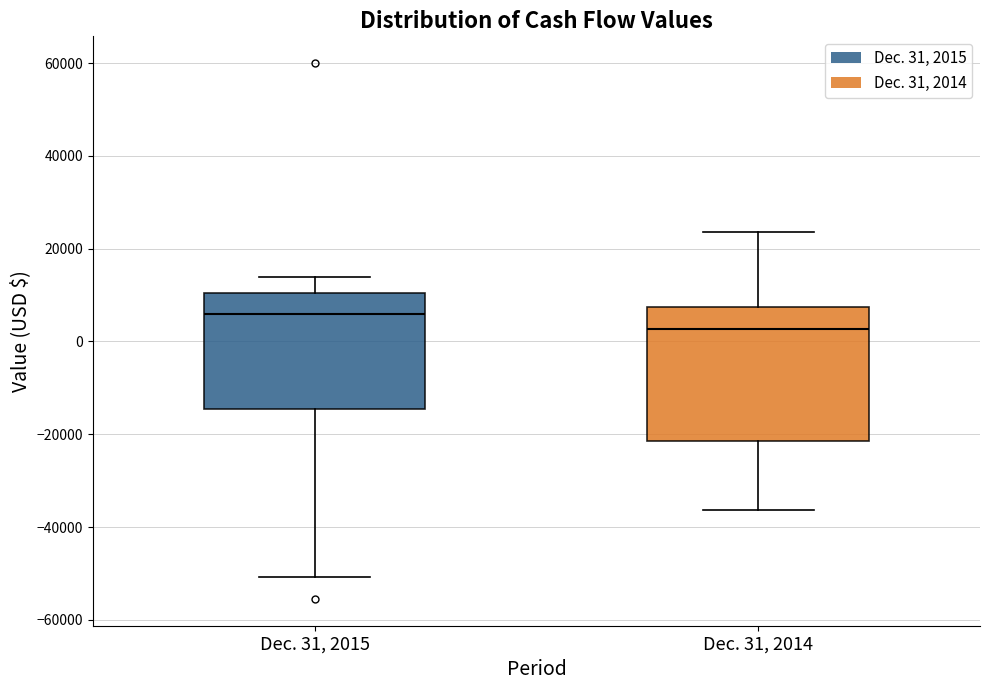

Reading left to right, transcribe this box plot: for each box, give where its median line is, the range the box spans, and where its two whiskers end, as read against the y-axis. The values are not printed on the chart, so give them approximately, as read against the axis.

Dec. 31, 2015: median 6000, box -14000 to 10000, whiskers -50000 to 14000
Dec. 31, 2014: median 2000, box -22000 to 8000, whiskers -36000 to 24000